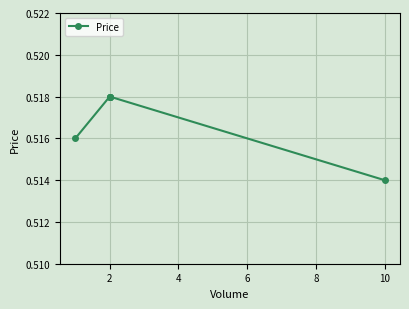

Which has a higher value, 10 or 6?

6